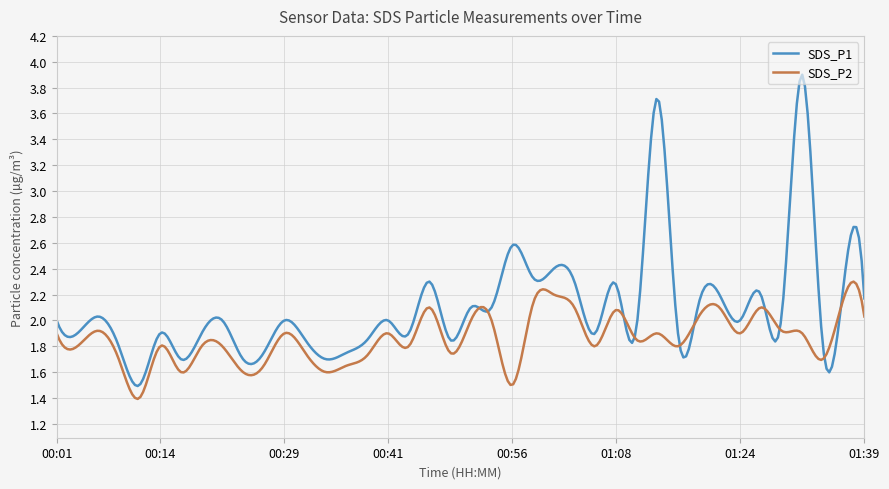

What is the maximum value for SDS_P1?

3.9